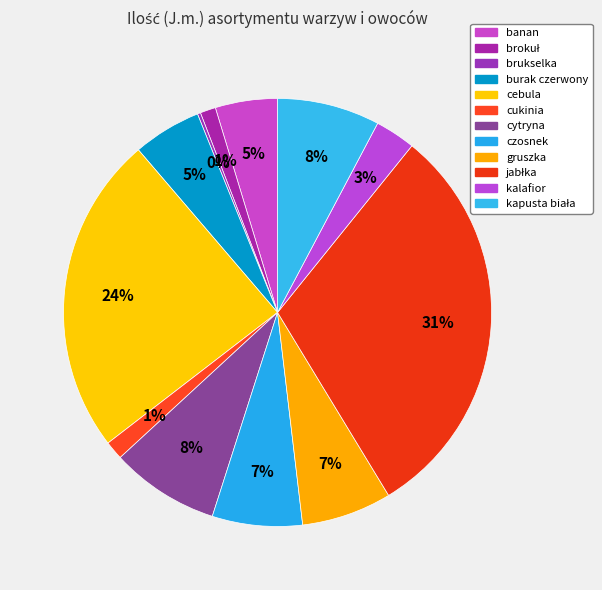

How many slices are in this pie chart?

12